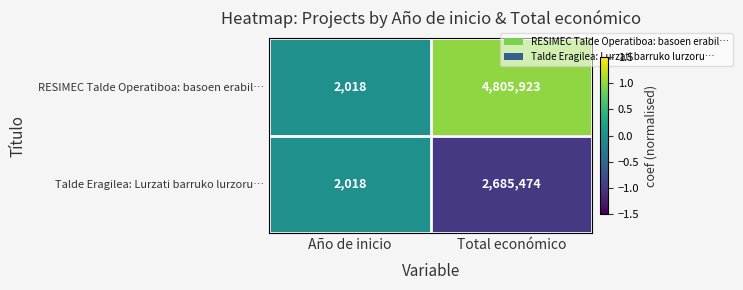

What value does the Talde Eragilea: Lurzati barruko lurzoru… series have at Año de inicio, to the nearest 100?

2000